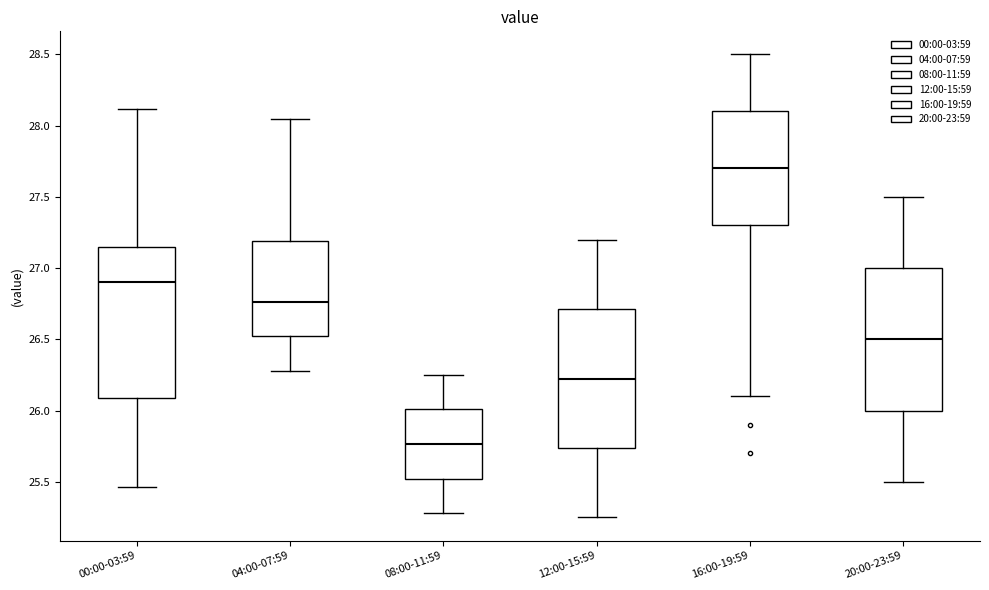

Reading left to right, read every box against the y-axis: the position of its median line, the range the box covers, and the ends of its whiskers. The values are not printed on the chart, so give them approximately, as read against the axis.

00:00-03:59: median 26.90, box 26.10 to 27.15, whiskers 25.45 to 28.10
04:00-07:59: median 26.75, box 26.50 to 27.20, whiskers 26.30 to 28.05
08:00-11:59: median 25.75, box 25.50 to 26.00, whiskers 25.30 to 26.25
12:00-15:59: median 26.25, box 25.75 to 26.70, whiskers 25.25 to 27.20
16:00-19:59: median 27.70, box 27.30 to 28.10, whiskers 26.10 to 28.50
20:00-23:59: median 26.50, box 26.00 to 27.00, whiskers 25.50 to 27.50